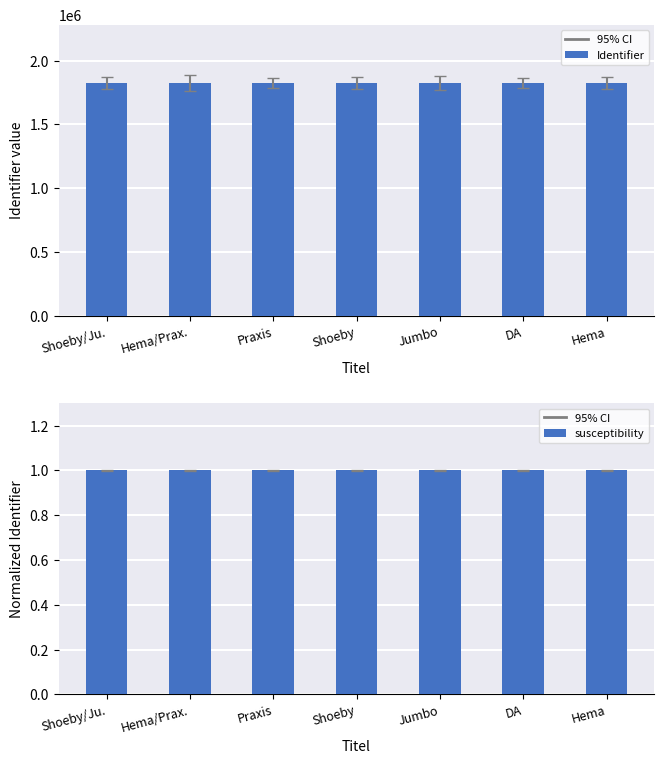

Rank the series by their maximum value, from lowest to highest.

susceptibility, Identifier